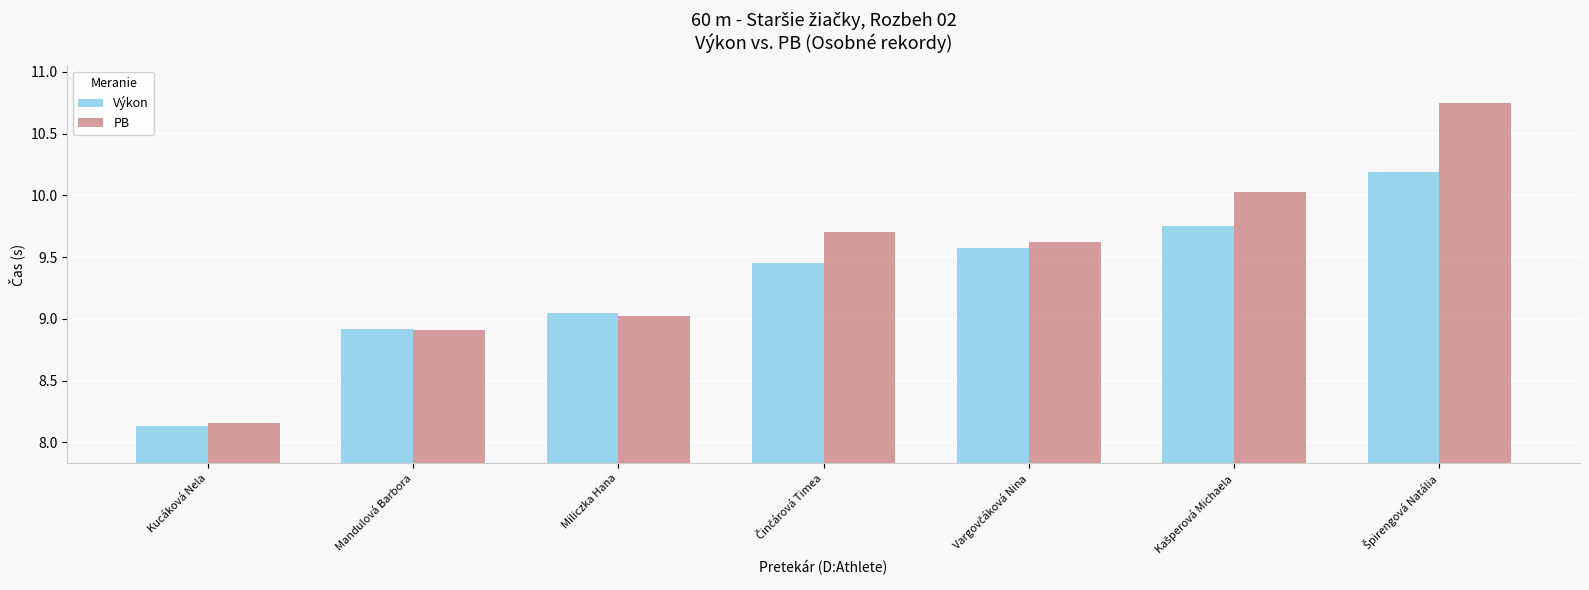

The PB series shows 9.0 at Miliczka Hana. True or false?

True